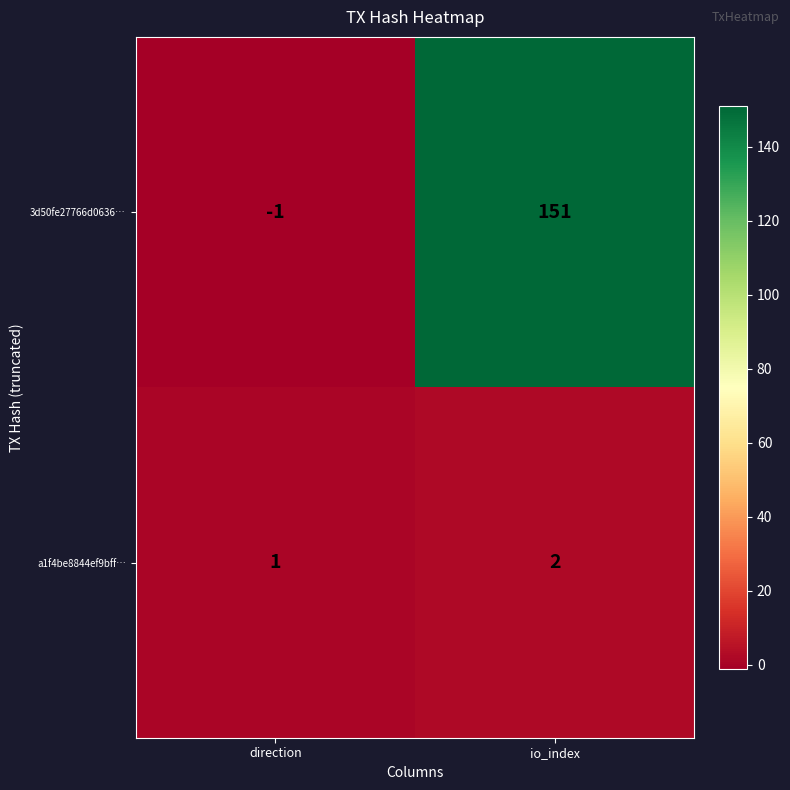

What is the difference between the maximum and minimum values in the 3d50fe27766d0636… series?

152